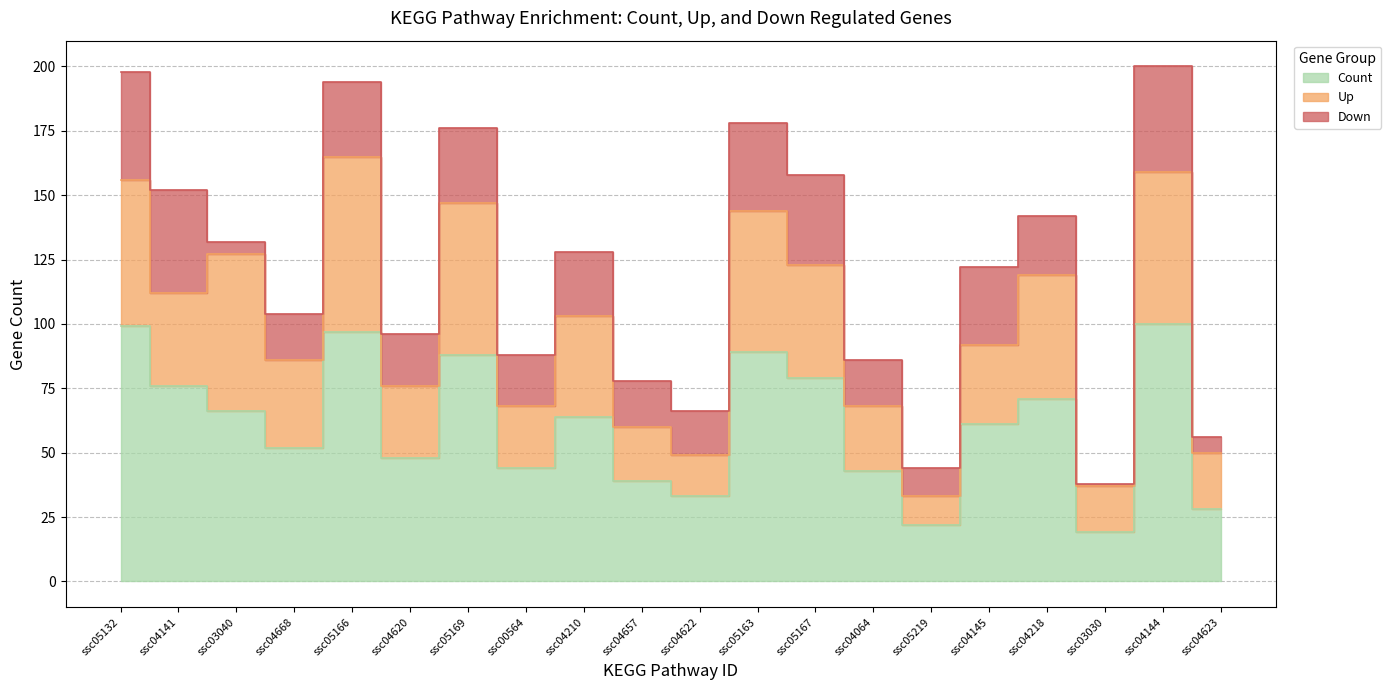

What is the total value across all series at ssc04064?

86